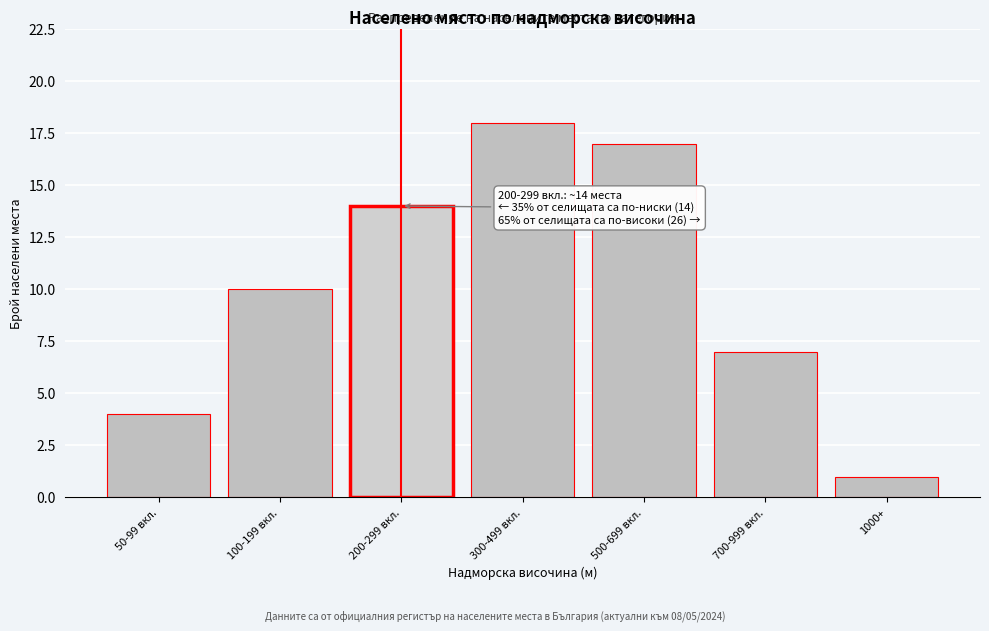

Reading left to right, list all the values displayed in this chart.

50-99 вкл.=4	100-199 вкл.=10	200-299 вкл.=14	300-499 вкл.=18	500-699 вкл.=17	700-999 вкл.=7	1000+=1